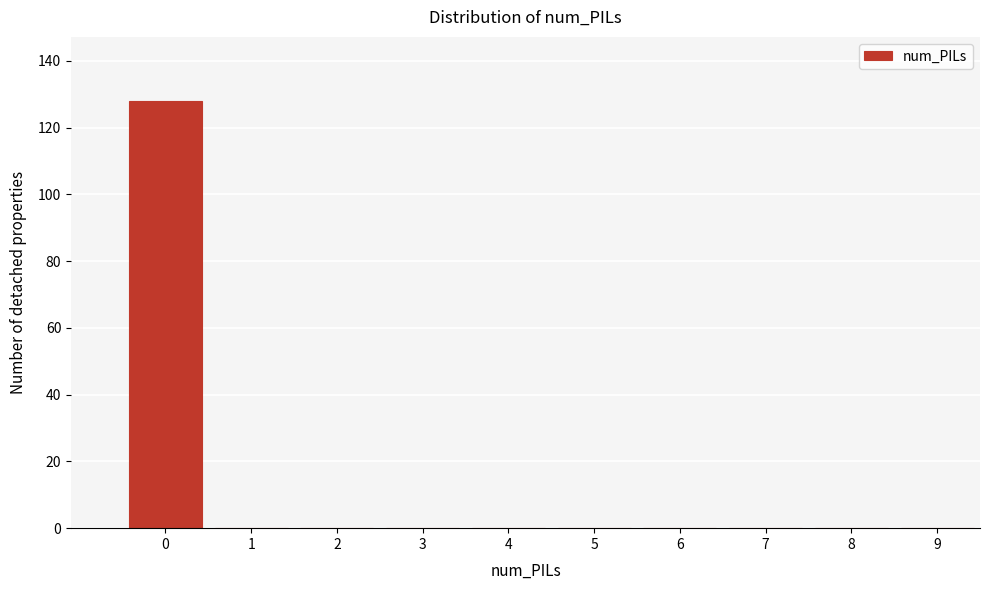

Reading right to left, transcribe all the data shown in this chart.

9=0	8=0	7=0	6=0	5=0	4=0	3=0	2=0	1=0	0=128